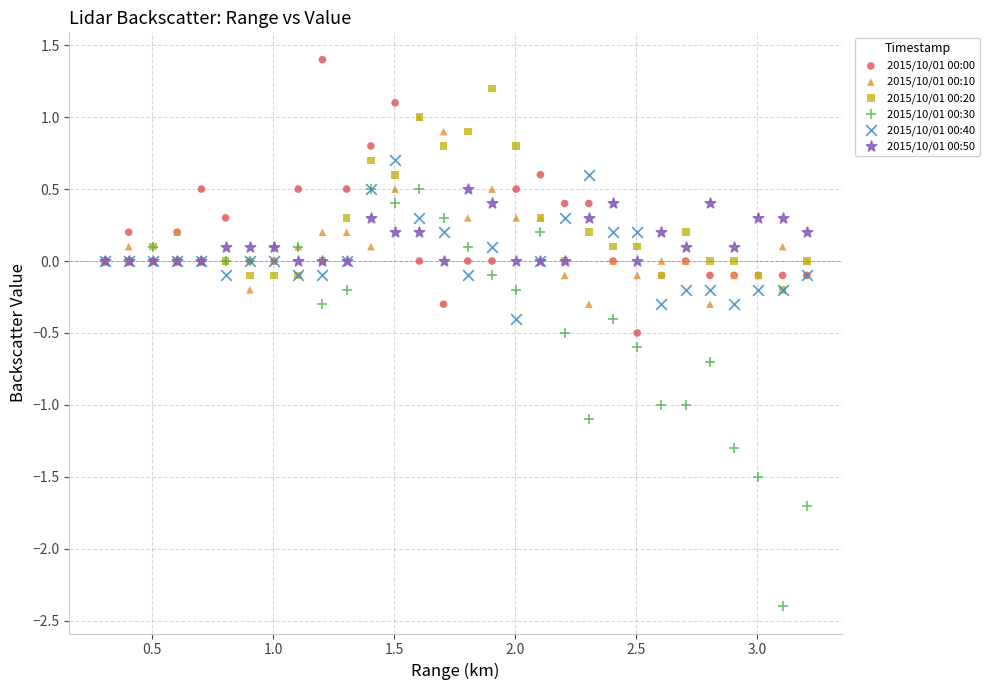

Which series has the largest Y range (max minus min)?

2015/10/01 00:30